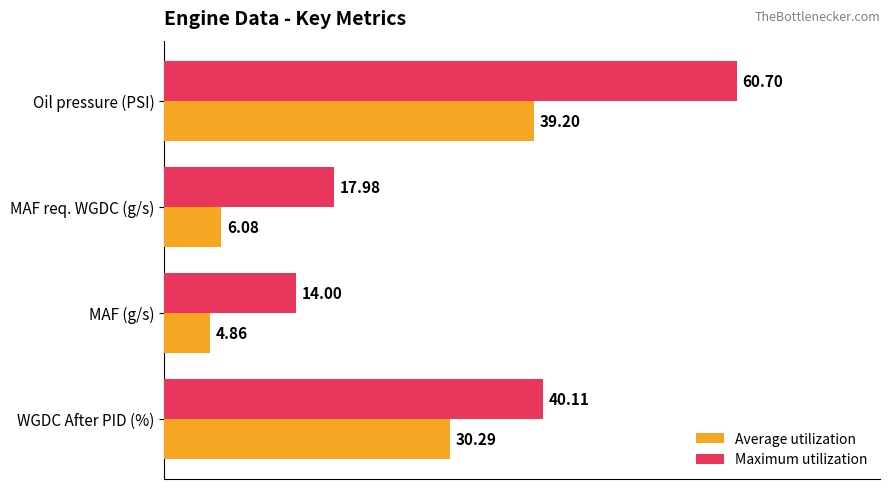

What is the difference between the highest and lowest values at MAF (g/s)?

9.1